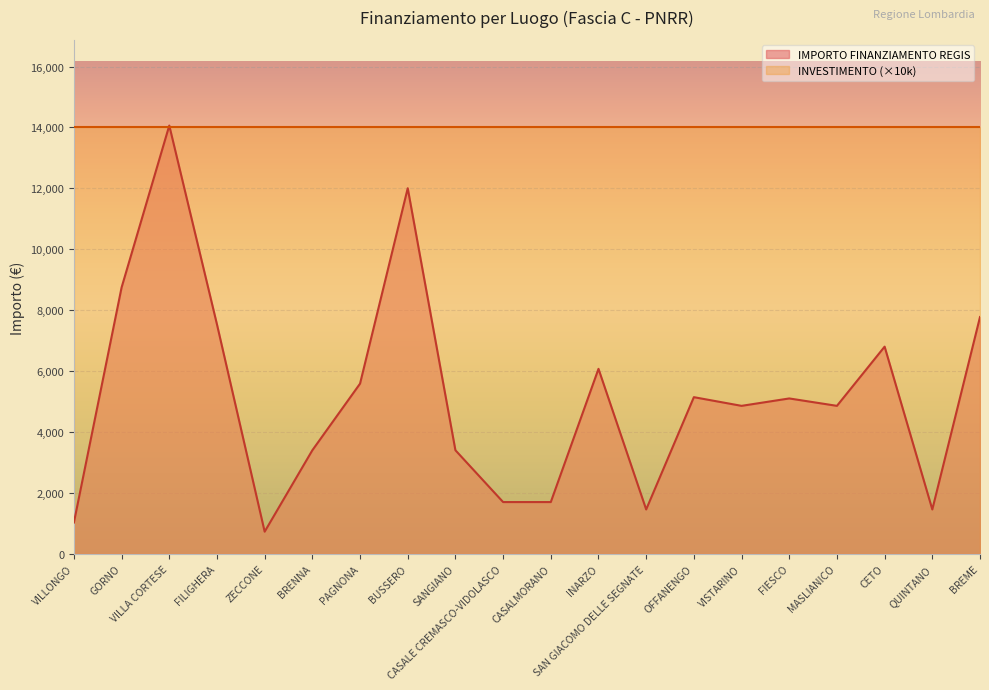

What is the label of the 3rd point from the right?

CETO